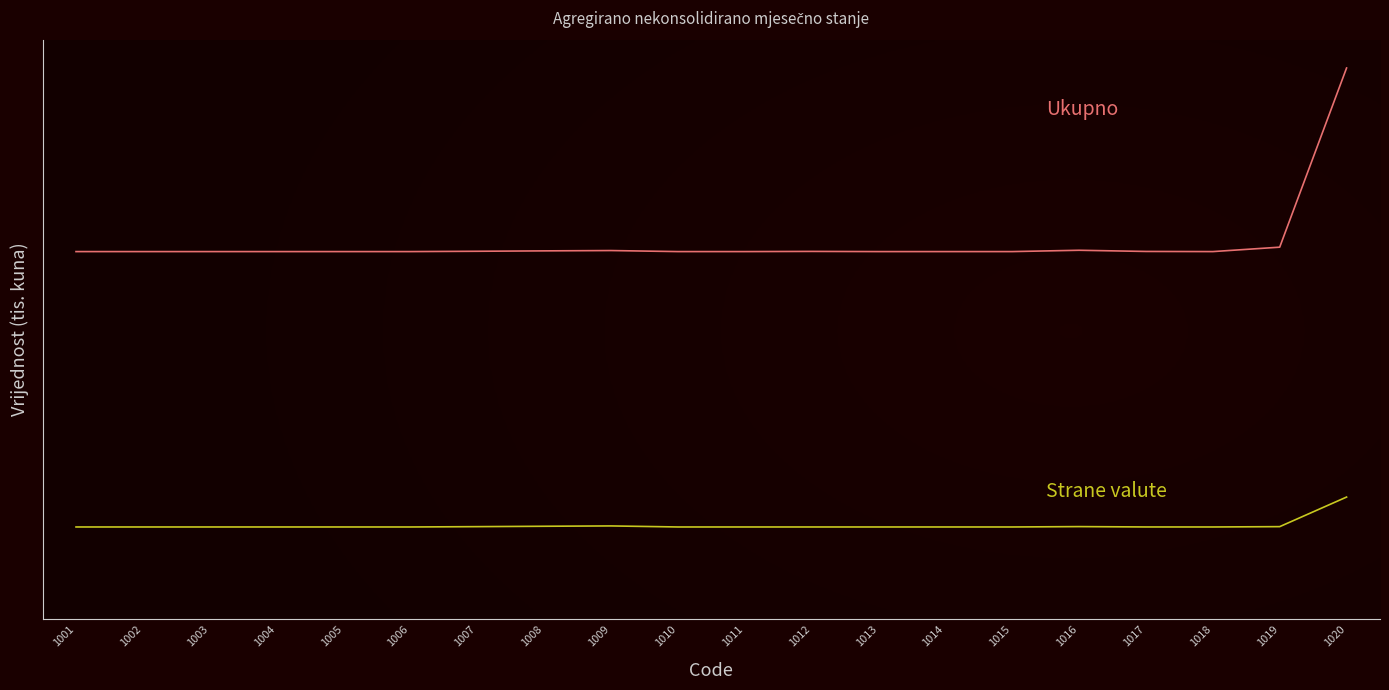

Is this an area chart (filled region under the line)?

No